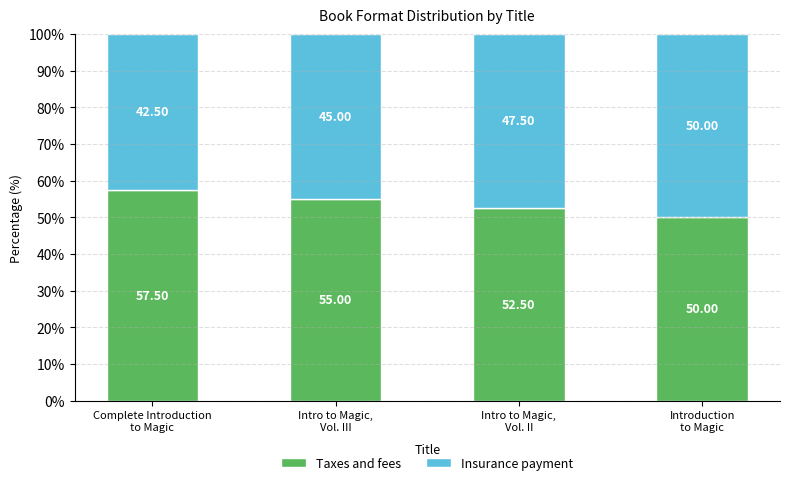

What is the average value of the Taxes and fees series?

53.8